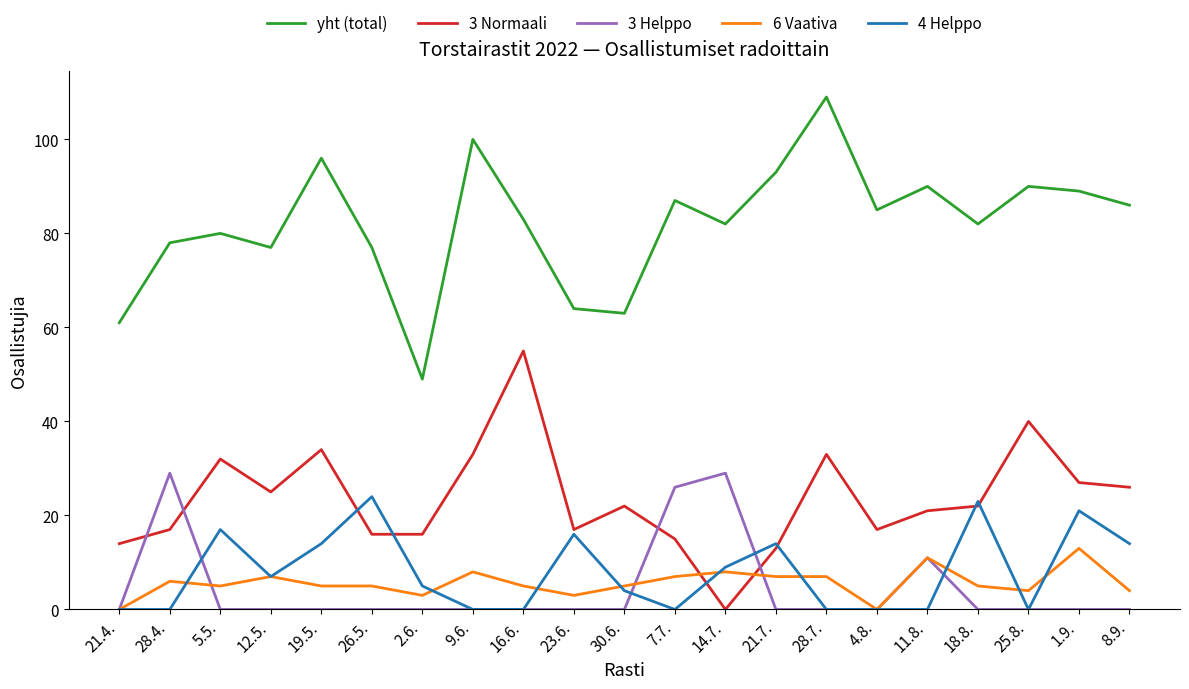

How many categories are shown in the chart?

21